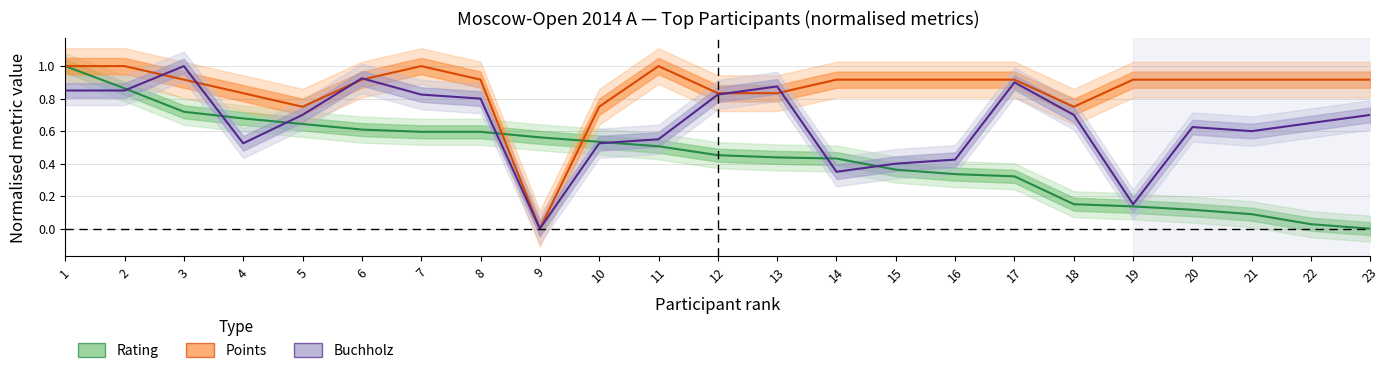

Reading left to right, what are all the values shown in this chart?

Rating (normalised): 1.0	0.9	0.7	0.7	0.6	0.6	0.6	0.6	0.6	0.5	0.5	0.5	0.4	0.4	0.4	0.3	0.3	0.2	0.1	0.1	0.1	0.0	0.0
Points (normalised): 1.0	1.0	0.9	0.8	0.8	0.9	1.0	0.9	0.0	0.8	1.0	0.8	0.8	0.9	0.9	0.9	0.9	0.8	0.9	0.9	0.9	0.9	0.9
Buchholz (normalised): 0.8	0.8	1.0	0.5	0.7	0.9	0.8	0.8	0.0	0.5	0.6	0.8	0.9	0.3	0.4	0.4	0.9	0.7	0.1	0.6	0.6	0.7	0.7